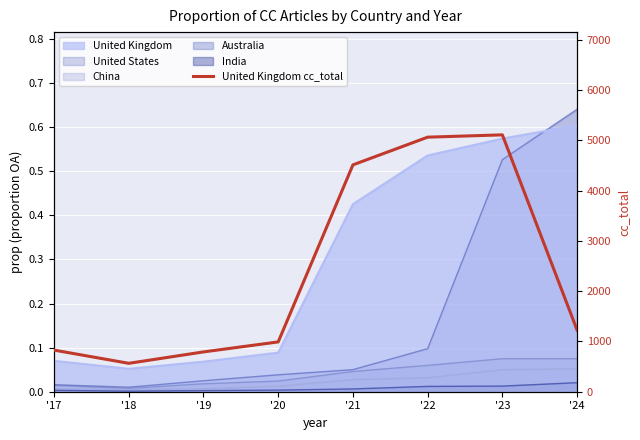

How many values are below 1226?

4